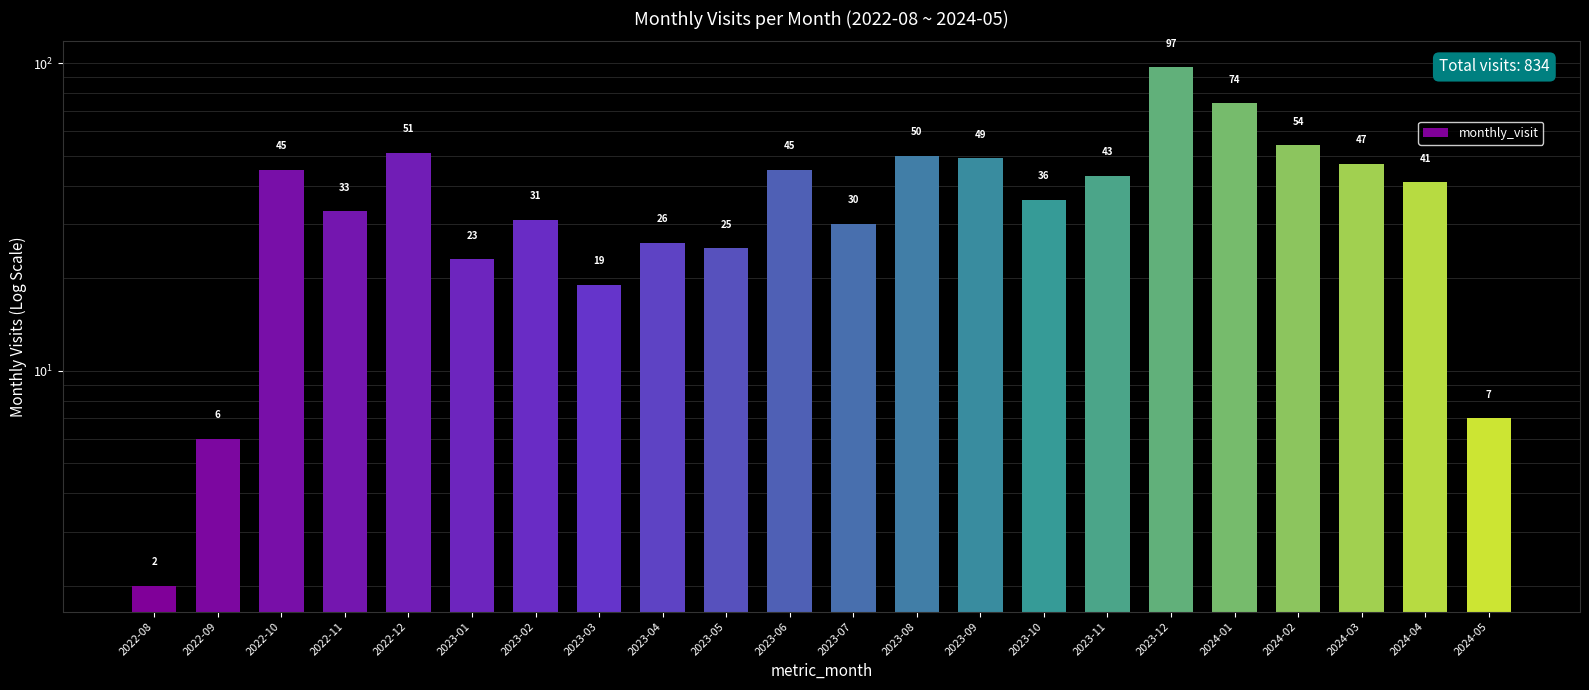

Are the bars grouped side by side (vs. stacked)?

No